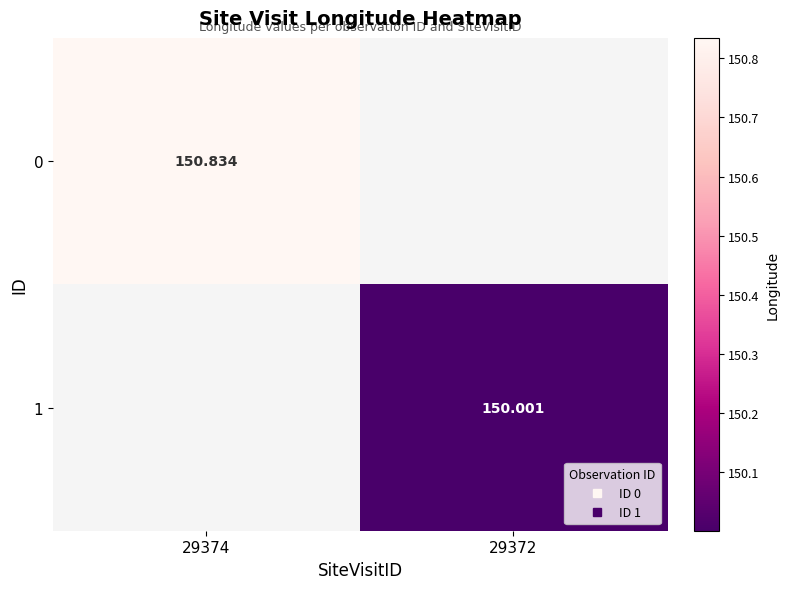

Rank the categories by 0 value from highest to lowest.

29374, 29372